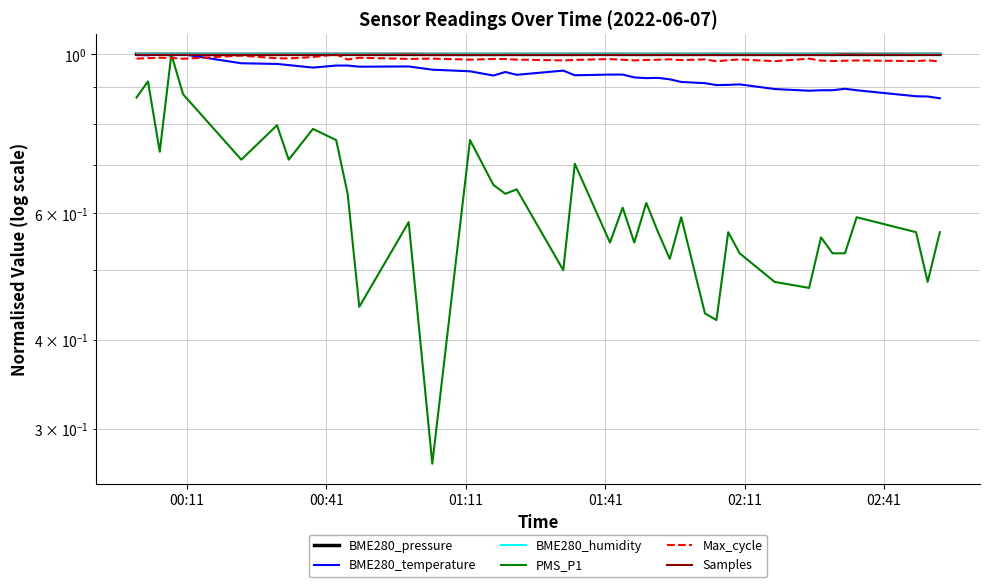

True or false: Max_cycle has a value of 0.3 at 11.

False